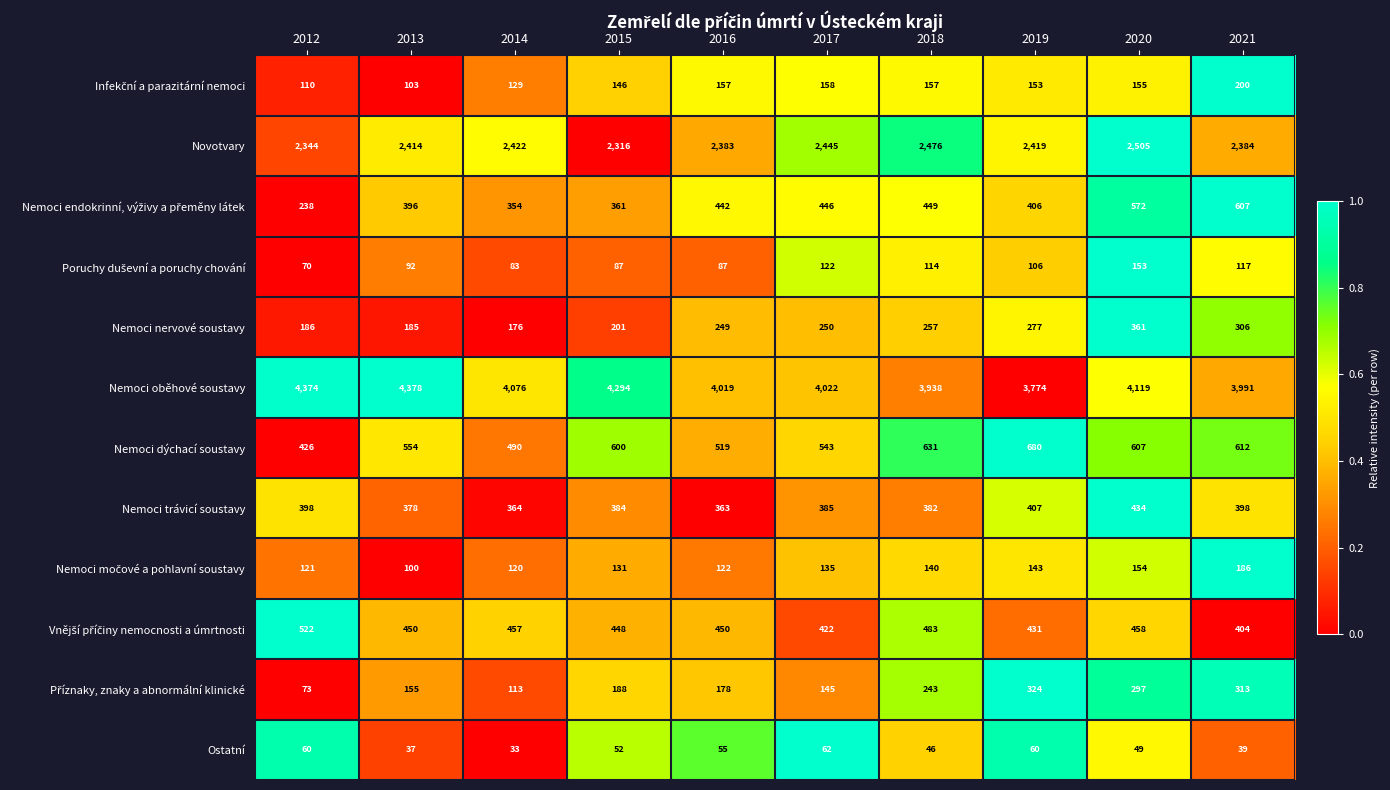

What is the difference between the highest and lowest values at 2020?

4070